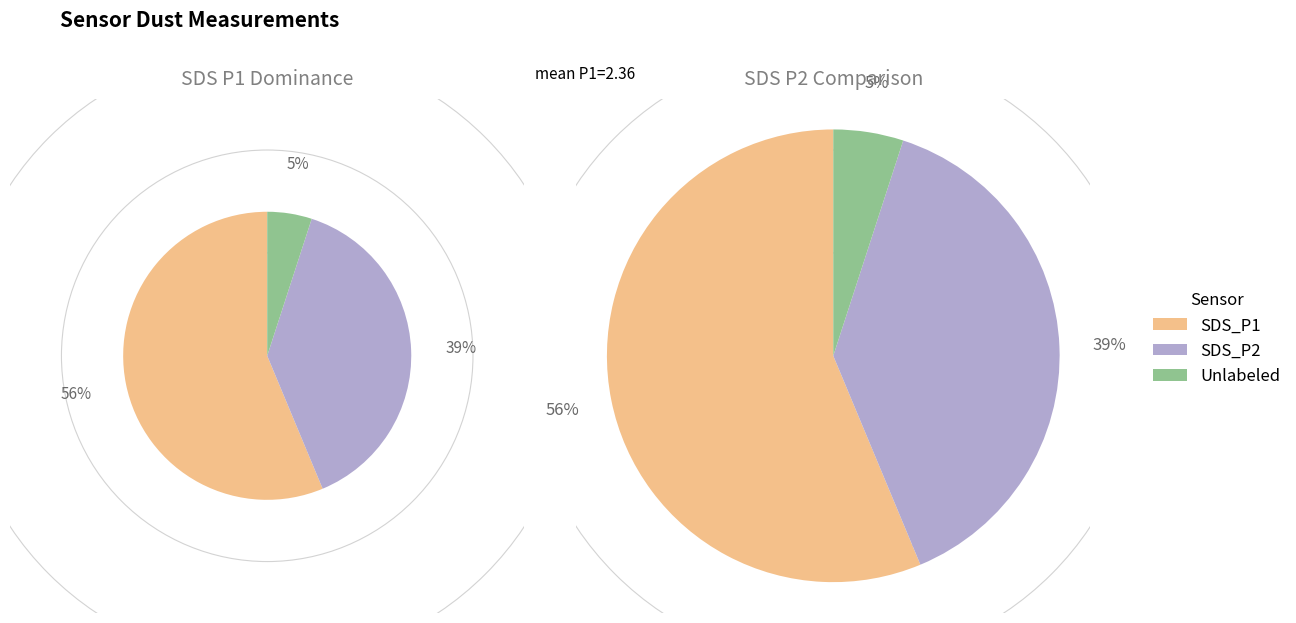

Is it true that 10 is 16% of the pie?

False